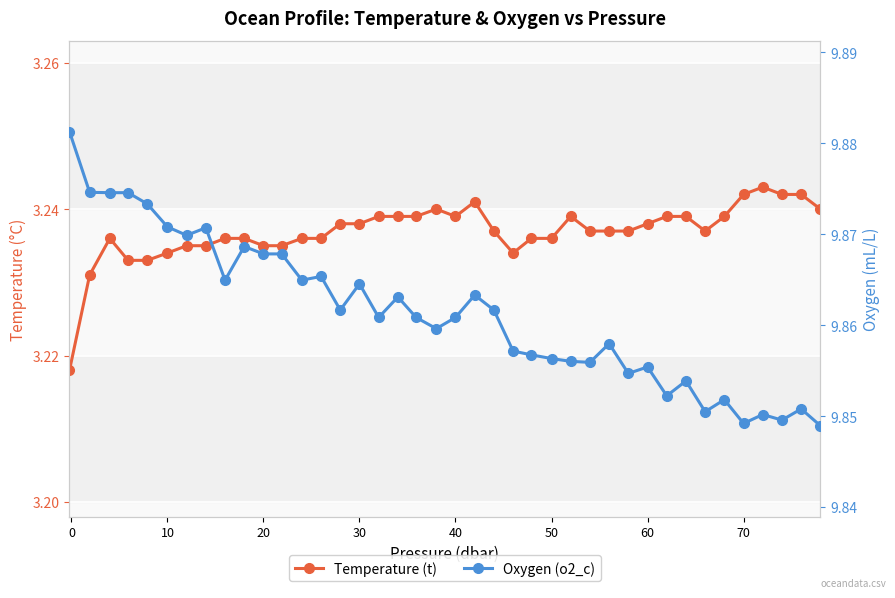

True or false: Oxygen (o2_c) and Temperature (t) intersect in this chart.

False